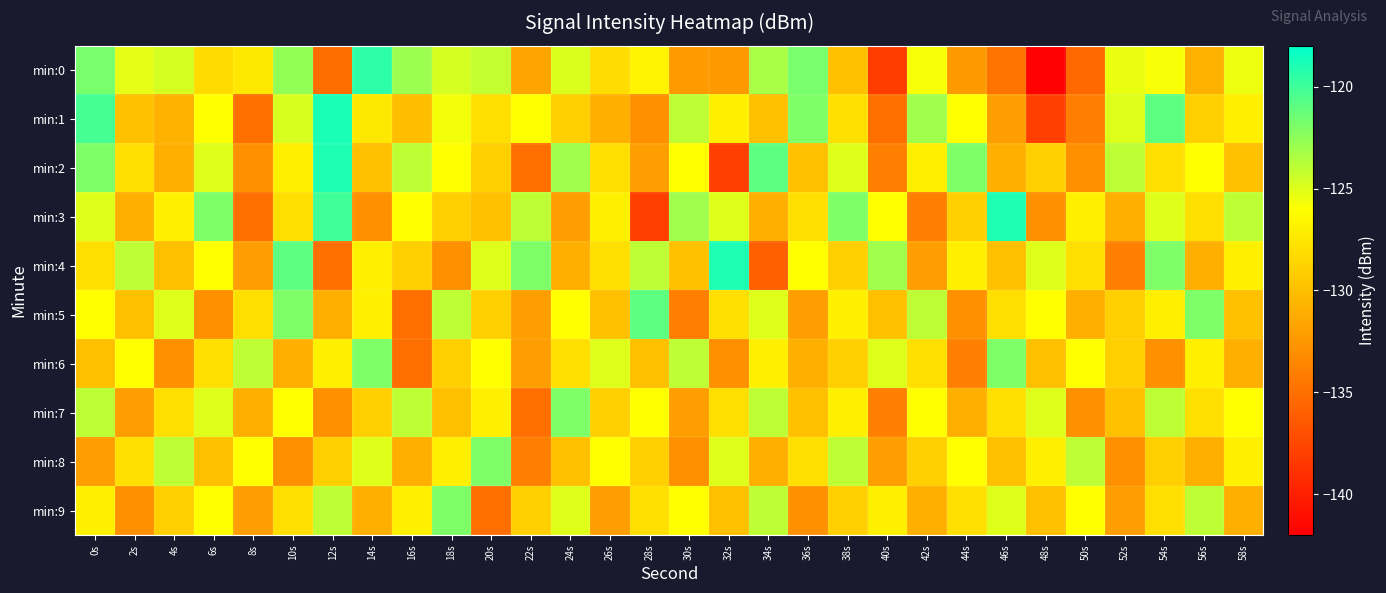

Reading left to right, transcribe all the data shown in this chart.

min:0: 0s=-121.8	2s=-125.2	4s=-124.7	6s=-128.3	8s=-127.4	10s=-122.6	12s=-135.1	14s=-119.4	16s=-122.9	18s=-124.7	20s=-124.1	22s=-131.7	24s=-124.9	26s=-128.1	28s=-126.8	30s=-132.3	32s=-132.4	34s=-123.3	36s=-121.8	38s=-129.9	40s=-138.1	42s=-125.8	44s=-132.4	46s=-134.7	48s=-141.9	50s=-135.4	52s=-125.3	54s=-125.9	56s=-130.9	58s=-125.4
min:1: 0s=-120.2	2s=-129.9	4s=-130.9	6s=-126.0	8s=-134.9	10s=-124.8	12s=-118.9	14s=-127.5	16s=-130.0	18s=-125.7	20s=-128.0	22s=-126.0	24s=-129.0	26s=-131.0	28s=-133.0	30s=-124.0	32s=-127.0	34s=-130.0	36s=-122.0	38s=-128.0	40s=-135.0	42s=-123.0	44s=-126.0	46s=-132.0	48s=-138.0	50s=-134.0	52s=-125.0	54s=-121.0	56s=-129.0	58s=-127.0
min:2: 0s=-122.0	2s=-128.0	4s=-131.0	6s=-125.0	8s=-133.0	10s=-127.0	12s=-119.0	14s=-130.0	16s=-124.0	18s=-126.0	20s=-129.0	22s=-135.0	24s=-123.0	26s=-128.0	28s=-132.0	30s=-126.0	32s=-138.0	34s=-121.0	36s=-130.0	38s=-125.0	40s=-134.0	42s=-127.0	44s=-122.0	46s=-131.0	48s=-129.0	50s=-133.0	52s=-124.0	54s=-128.0	56s=-126.0	58s=-130.0
min:3: 0s=-125.0	2s=-131.0	4s=-127.0	6s=-122.0	8s=-135.0	10s=-128.0	12s=-120.0	14s=-133.0	16s=-126.0	18s=-129.0	20s=-130.0	22s=-124.0	24s=-132.0	26s=-127.0	28s=-138.0	30s=-123.0	32s=-125.0	34s=-131.0	36s=-128.0	38s=-122.0	40s=-126.0	42s=-134.0	44s=-129.0	46s=-119.0	48s=-133.0	50s=-127.0	52s=-131.0	54s=-125.0	56s=-128.0	58s=-124.0
min:4: 0s=-128.0	2s=-124.0	4s=-130.0	6s=-126.0	8s=-132.0	10s=-121.0	12s=-135.0	14s=-127.0	16s=-129.0	18s=-133.0	20s=-125.0	22s=-122.0	24s=-131.0	26s=-128.0	28s=-124.0	30s=-130.0	32s=-119.0	34s=-136.0	36s=-126.0	38s=-129.0	40s=-123.0	42s=-132.0	44s=-127.0	46s=-130.0	48s=-125.0	50s=-128.0	52s=-134.0	54s=-122.0	56s=-131.0	58s=-127.0
min:5: 0s=-126.0	2s=-130.0	4s=-125.0	6s=-133.0	8s=-128.0	10s=-122.0	12s=-131.0	14s=-127.0	16s=-135.0	18s=-124.0	20s=-129.0	22s=-132.0	24s=-126.0	26s=-130.0	28s=-121.0	30s=-134.0	32s=-128.0	34s=-125.0	36s=-132.0	38s=-127.0	40s=-130.0	42s=-124.0	44s=-133.0	46s=-128.0	48s=-126.0	50s=-131.0	52s=-129.0	54s=-127.0	56s=-122.0	58s=-130.0
min:6: 0s=-130.0	2s=-126.0	4s=-133.0	6s=-128.0	8s=-124.0	10s=-131.0	12s=-127.0	14s=-122.0	16s=-135.0	18s=-129.0	20s=-126.0	22s=-132.0	24s=-128.0	26s=-125.0	28s=-130.0	30s=-124.0	32s=-133.0	34s=-127.0	36s=-131.0	38s=-129.0	40s=-125.0	42s=-128.0	44s=-134.0	46s=-122.0	48s=-130.0	50s=-126.0	52s=-129.0	54s=-133.0	56s=-127.0	58s=-131.0
min:7: 0s=-124.0	2s=-132.0	4s=-128.0	6s=-125.0	8s=-131.0	10s=-126.0	12s=-133.0	14s=-129.0	16s=-124.0	18s=-130.0	20s=-127.0	22s=-135.0	24s=-122.0	26s=-129.0	28s=-126.0	30s=-132.0	32s=-128.0	34s=-124.0	36s=-130.0	38s=-127.0	40s=-134.0	42s=-126.0	44s=-131.0	46s=-128.0	48s=-125.0	50s=-133.0	52s=-130.0	54s=-124.0	56s=-128.0	58s=-126.0
min:8: 0s=-132.0	2s=-128.0	4s=-124.0	6s=-130.0	8s=-126.0	10s=-133.0	12s=-129.0	14s=-125.0	16s=-131.0	18s=-127.0	20s=-122.0	22s=-134.0	24s=-130.0	26s=-126.0	28s=-129.0	30s=-133.0	32s=-125.0	34s=-131.0	36s=-128.0	38s=-124.0	40s=-132.0	42s=-129.0	44s=-126.0	46s=-130.0	48s=-127.0	50s=-124.0	52s=-133.0	54s=-129.0	56s=-131.0	58s=-127.0
min:9: 0s=-127.0	2s=-133.0	4s=-129.0	6s=-126.0	8s=-132.0	10s=-128.0	12s=-124.0	14s=-131.0	16s=-127.0	18s=-122.0	20s=-135.0	22s=-129.0	24s=-125.0	26s=-132.0	28s=-128.0	30s=-126.0	32s=-130.0	34s=-124.0	36s=-133.0	38s=-129.0	40s=-127.0	42s=-131.0	44s=-128.0	46s=-125.0	48s=-130.0	50s=-126.0	52s=-132.0	54s=-128.0	56s=-124.0	58s=-131.0